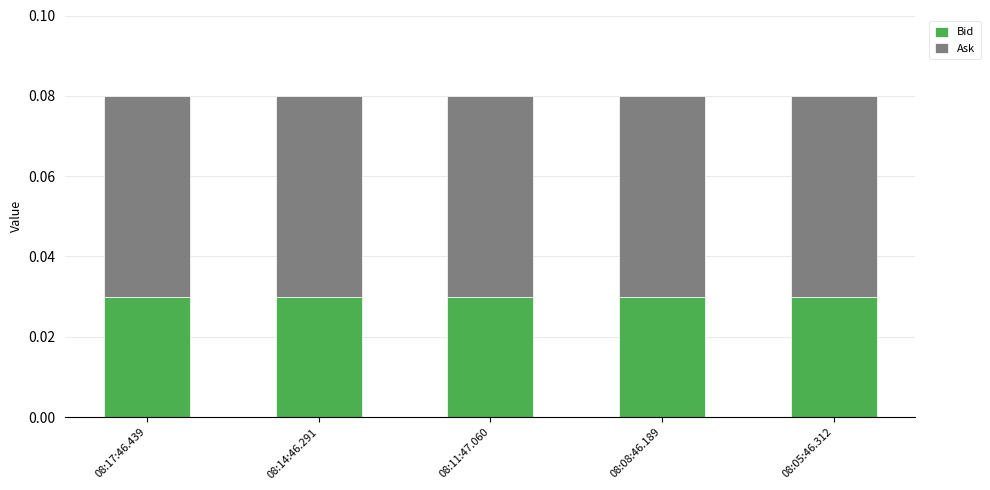

What are all the series names shown in the legend?

Bid, Ask